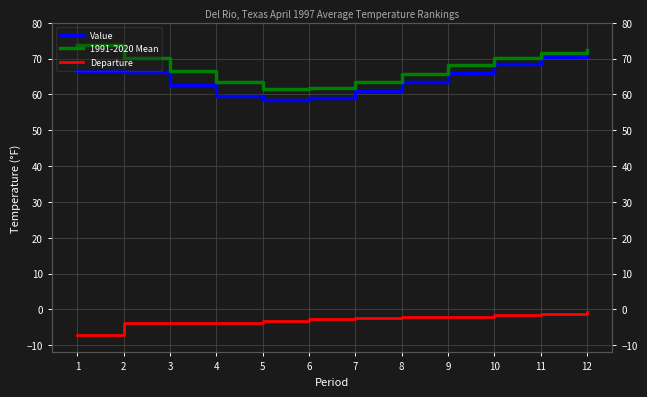

How many data points in Departure are less than -2?

9